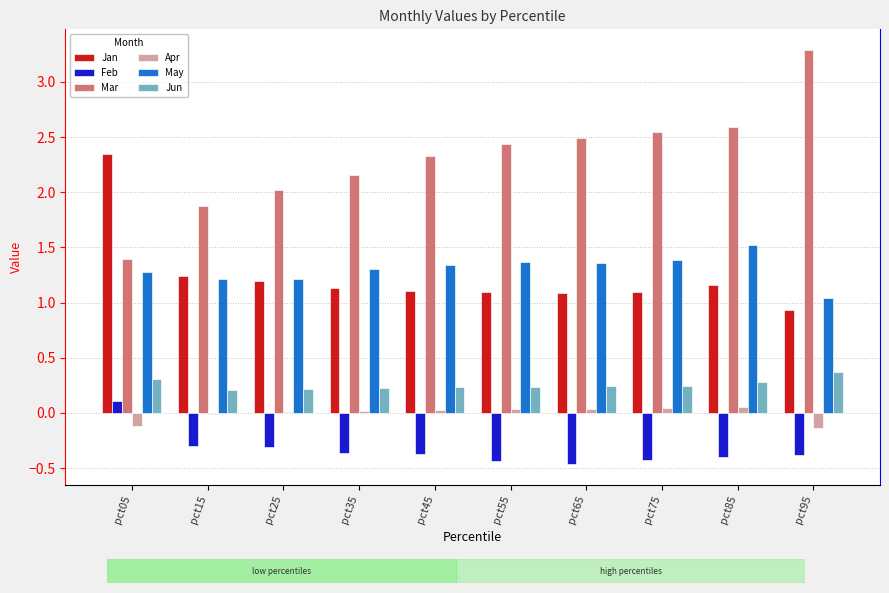

What is the maximum value shown in the chart?

3.3